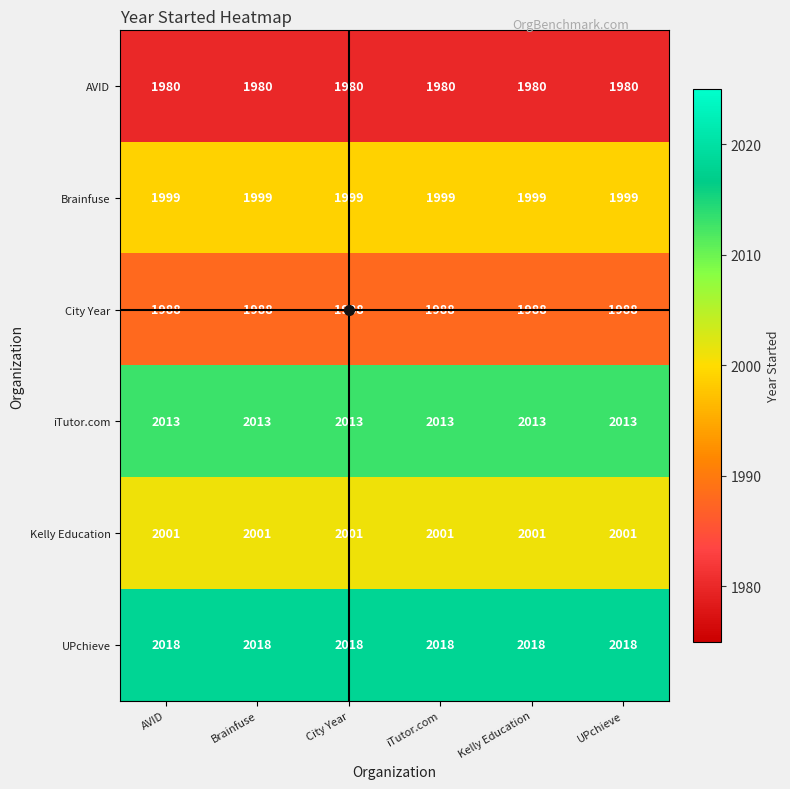

Is the value of Kelly Education at Brainfuse greater than the value of UPchieve at AVID?

No